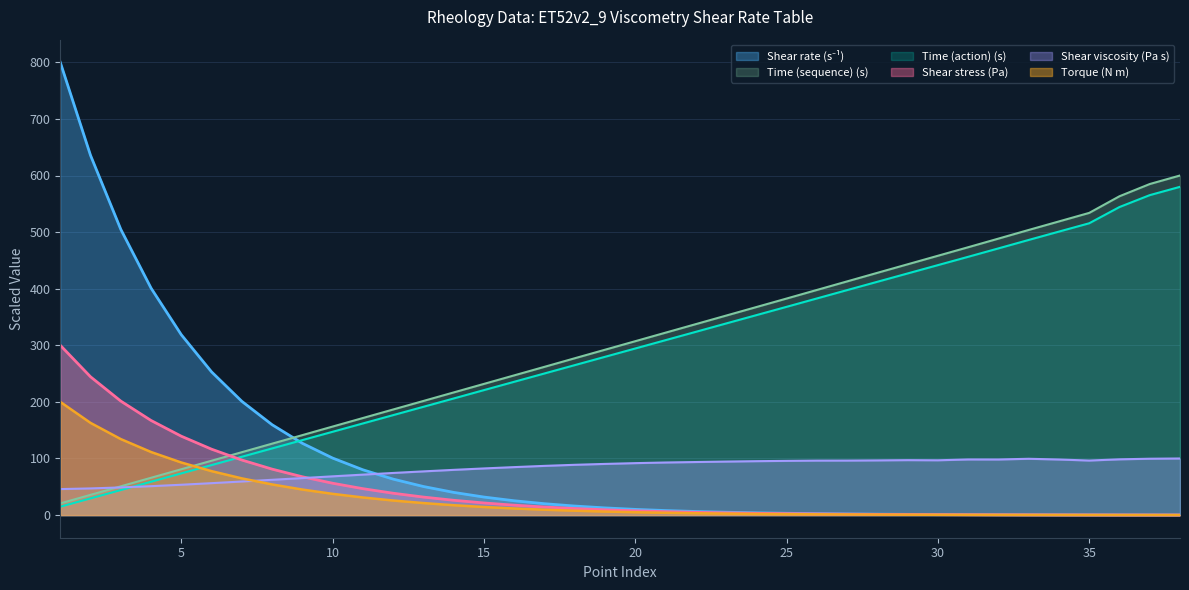

Which has a higher value, 21 or 4?

4